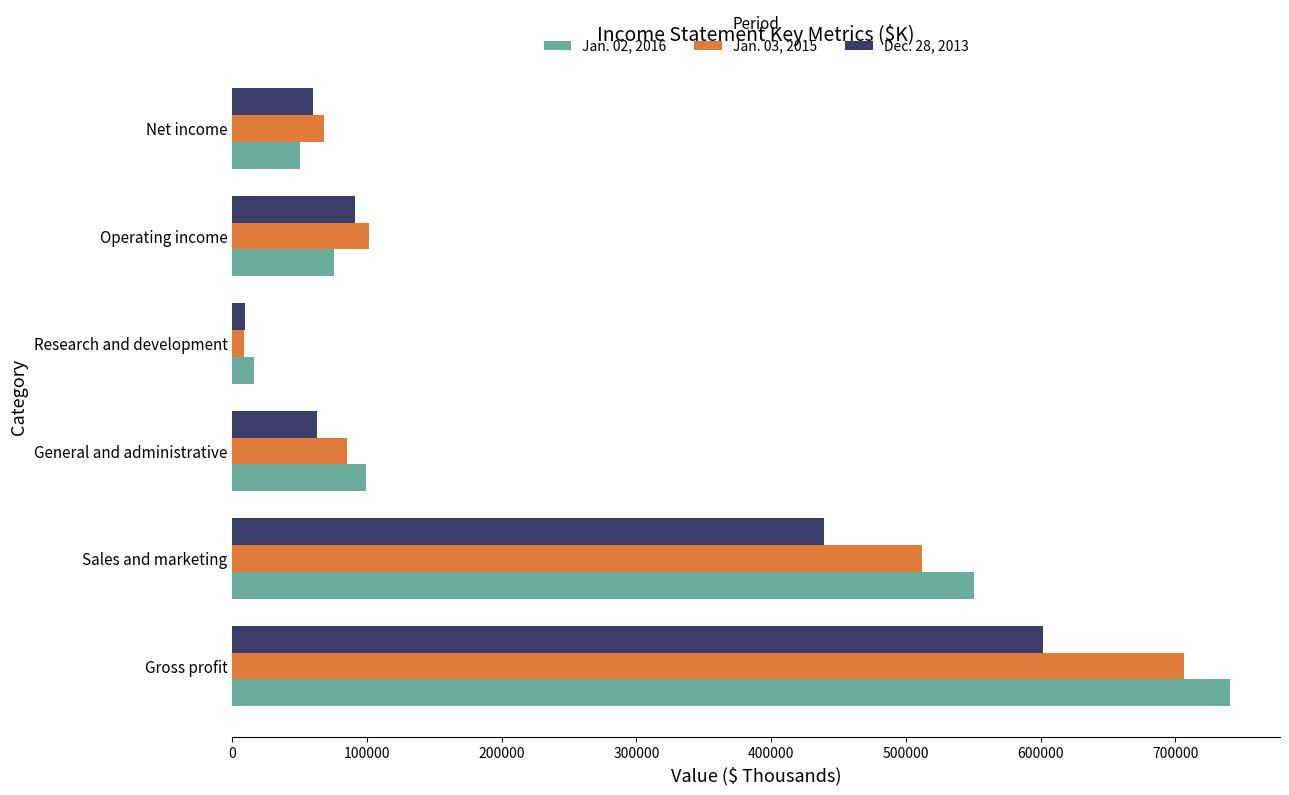

Which series has the largest range (max minus min)?

Jan. 02, 2016